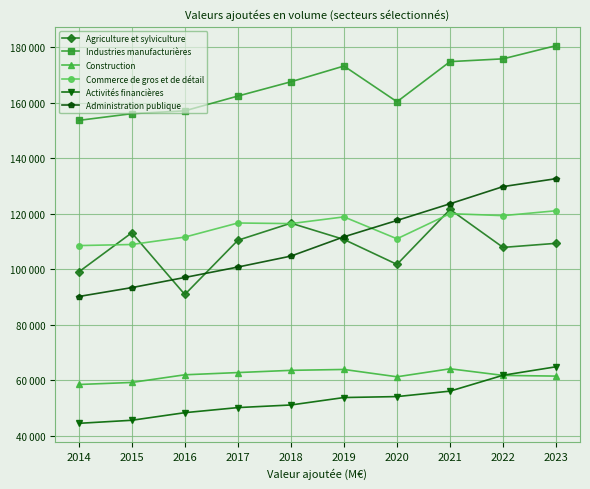

What is the difference between the maximum and minimum values in the Industries manufacturières series?

26976